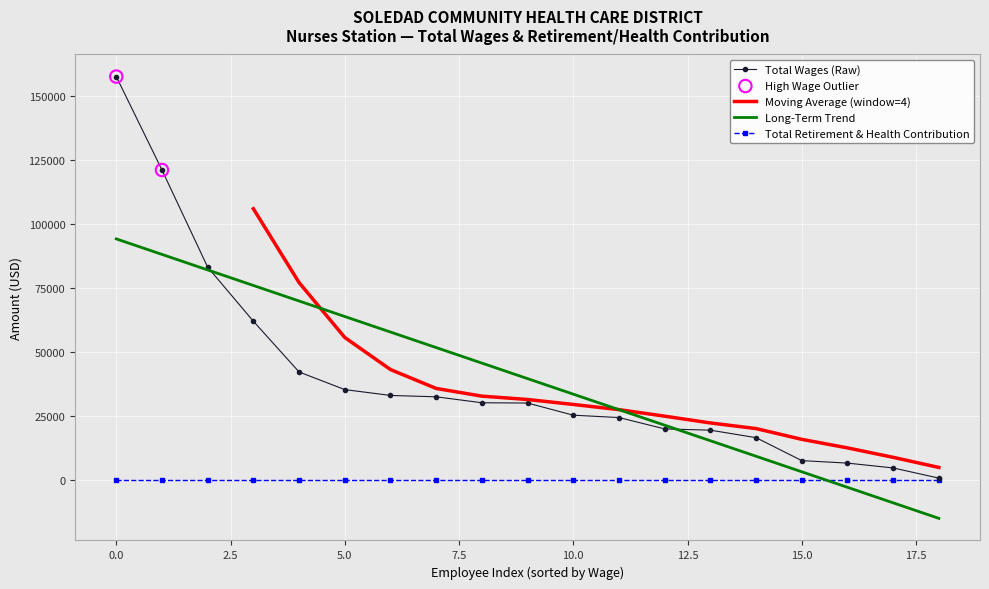

The Total Wages (Raw) series shows 157657.0 at 0.0. True or false?

True